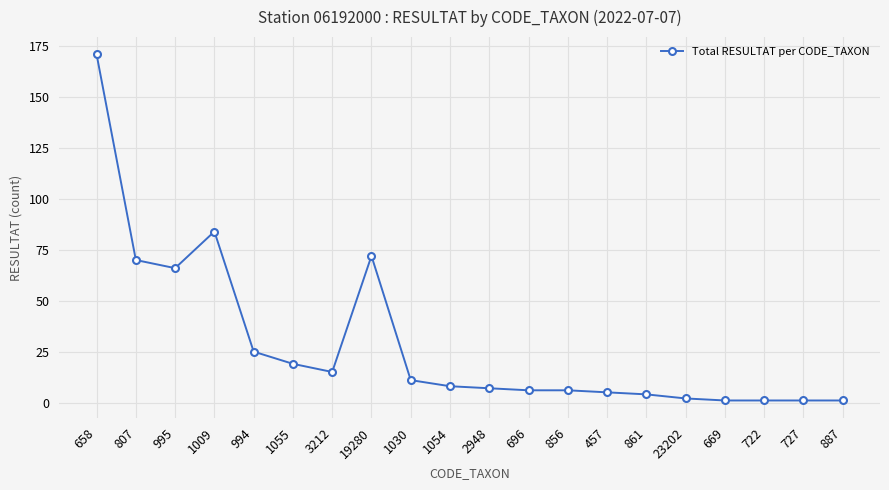

The chart shows a value of 10 at 994. True or false?

False